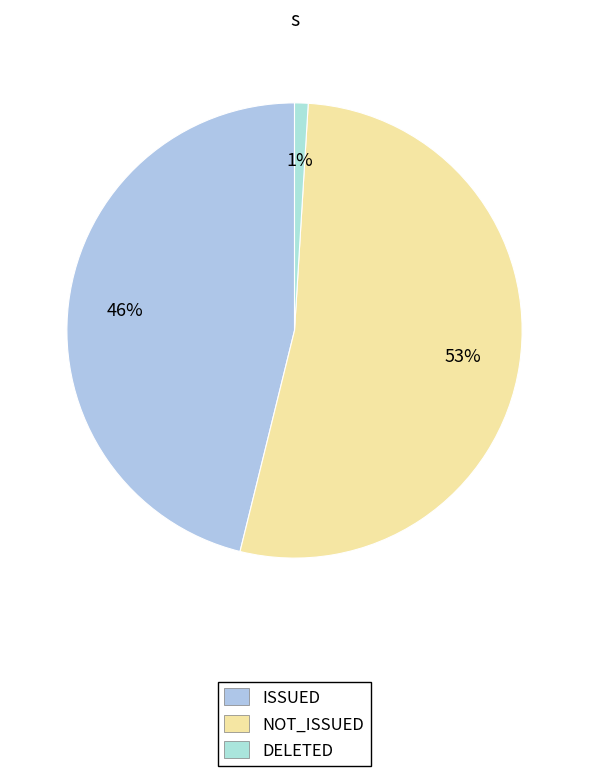

The NOT_ISSUED slice represents 39% of the pie. True or false?

False